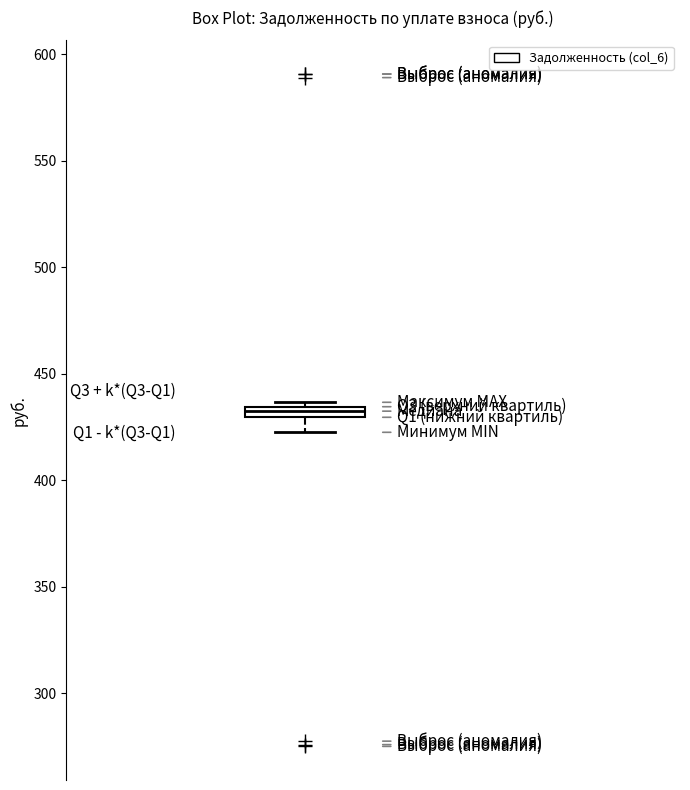

Where is the upper edge of the box on the y-axis? The values are not printed on the chart, so give them approximately, as read against the axis.

435